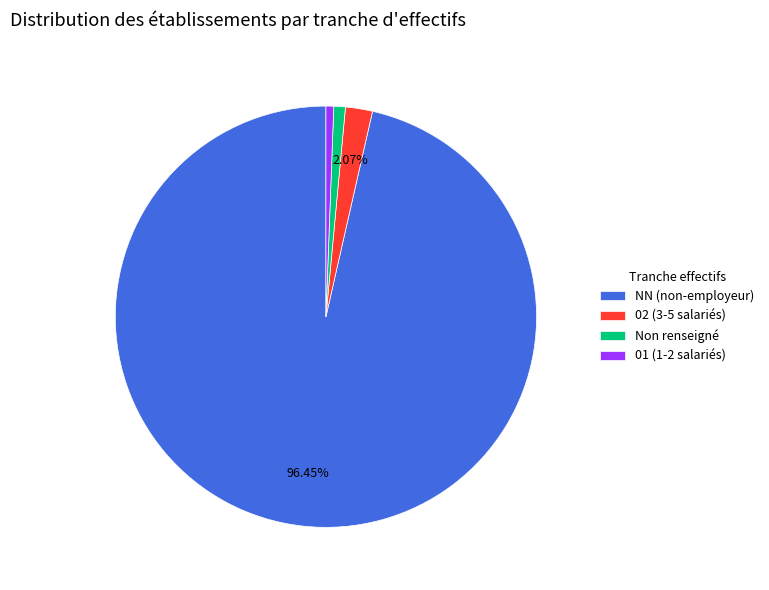

Between NN (non-employeur) and Non renseigné, which is larger?

NN (non-employeur)